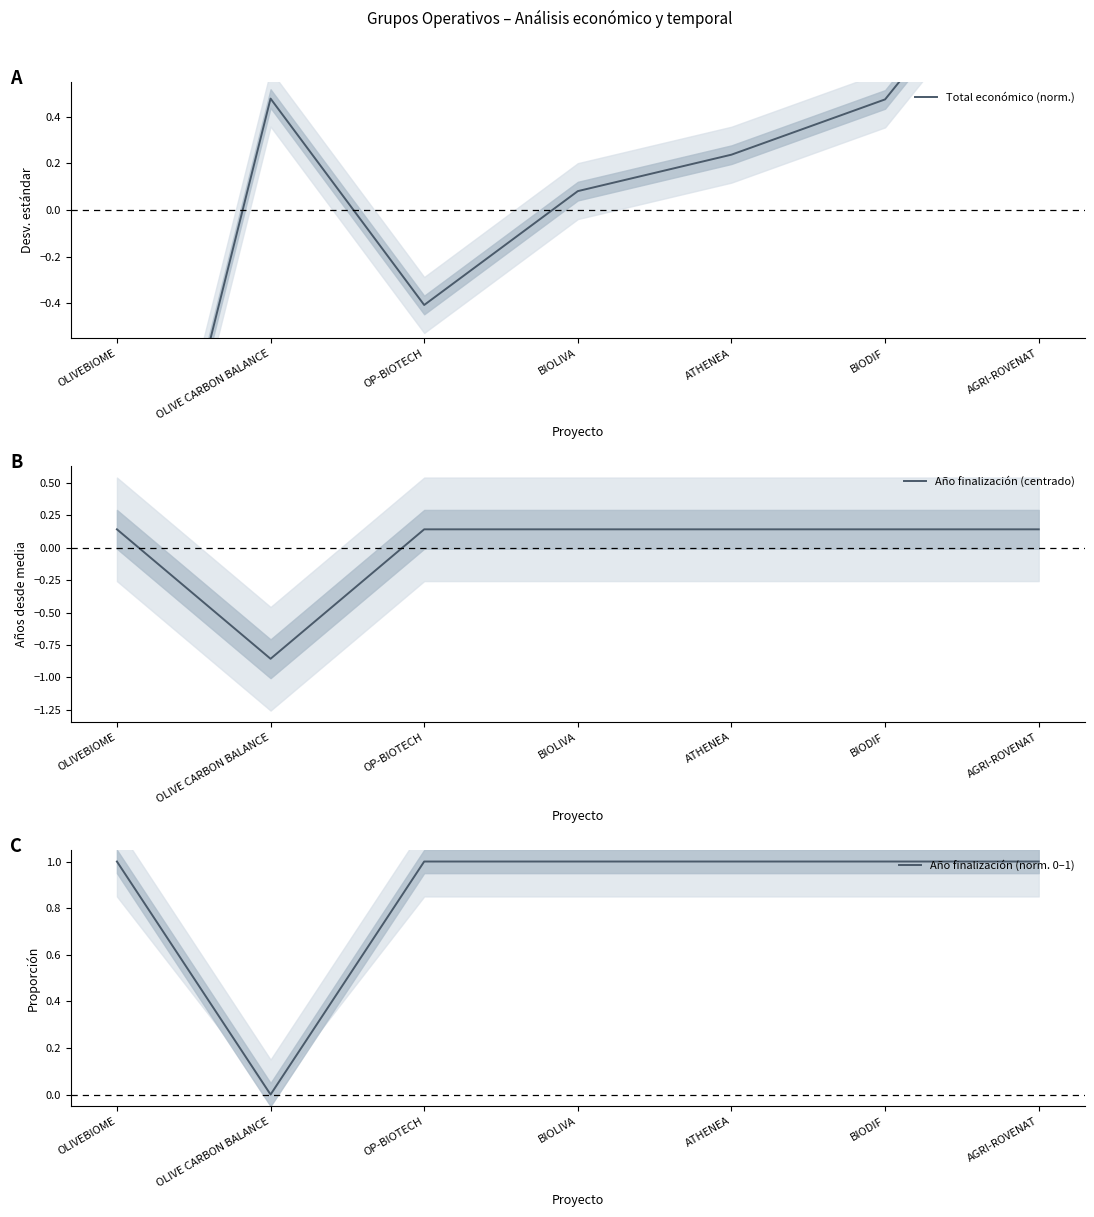

True or false: Año finalización (centrado) and Año finalización (norm. 0–1) intersect in this chart.

False